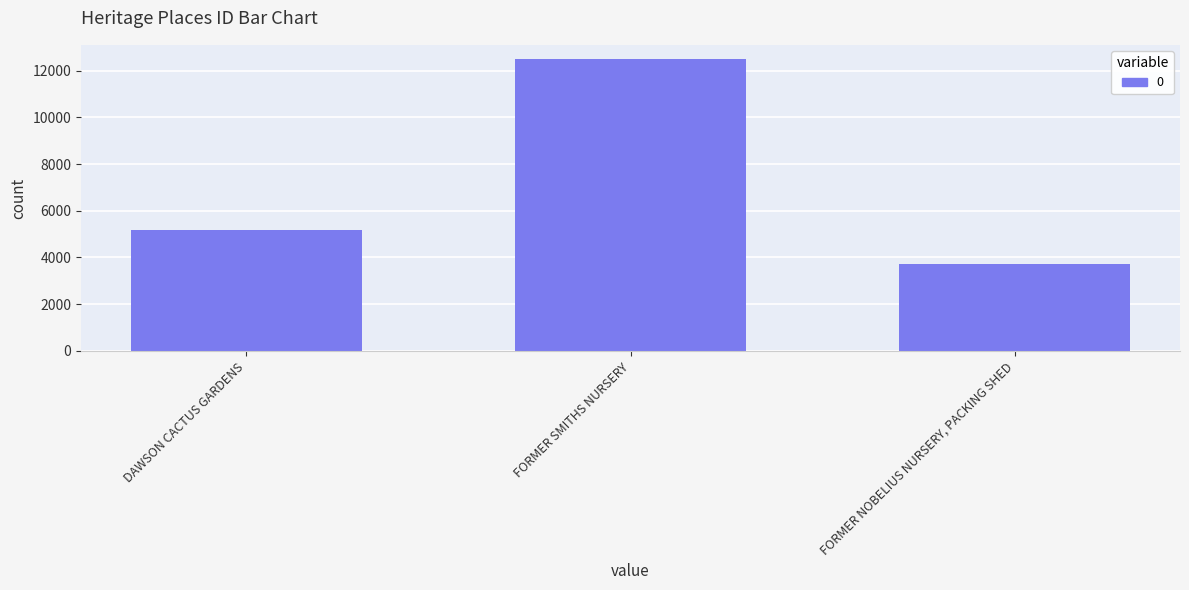

Count the number of data series in this chart.

1